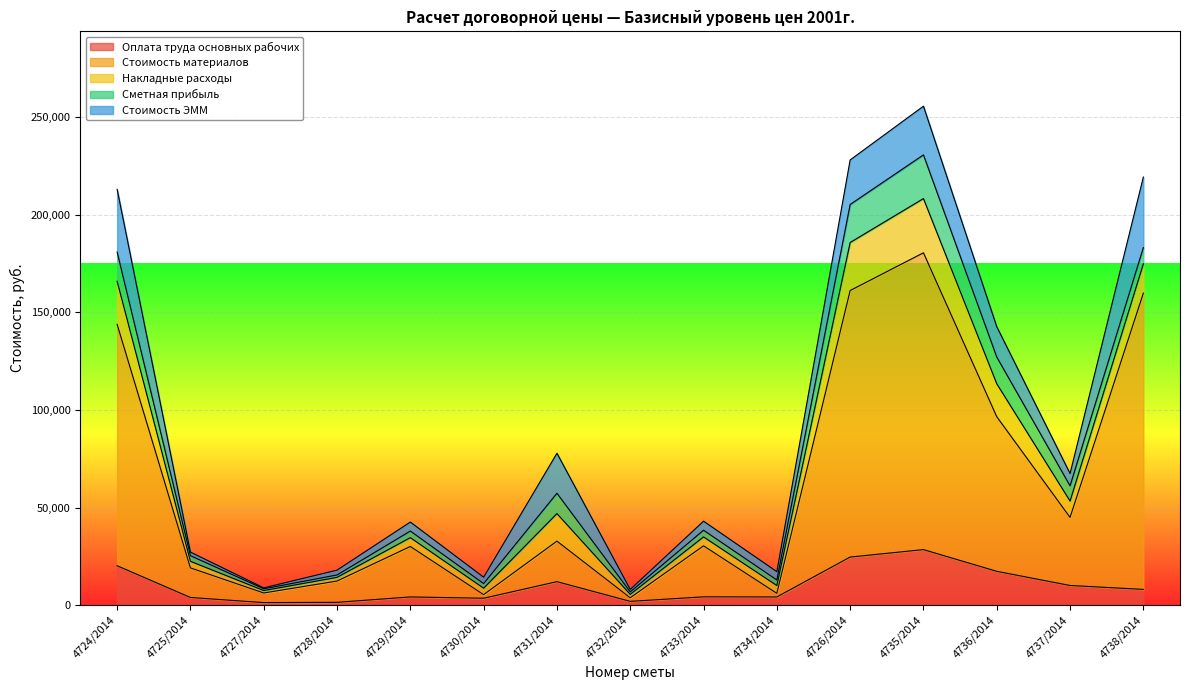

What is the difference between the maximum and minimum values in the Стоимость ЭММ series?

35679